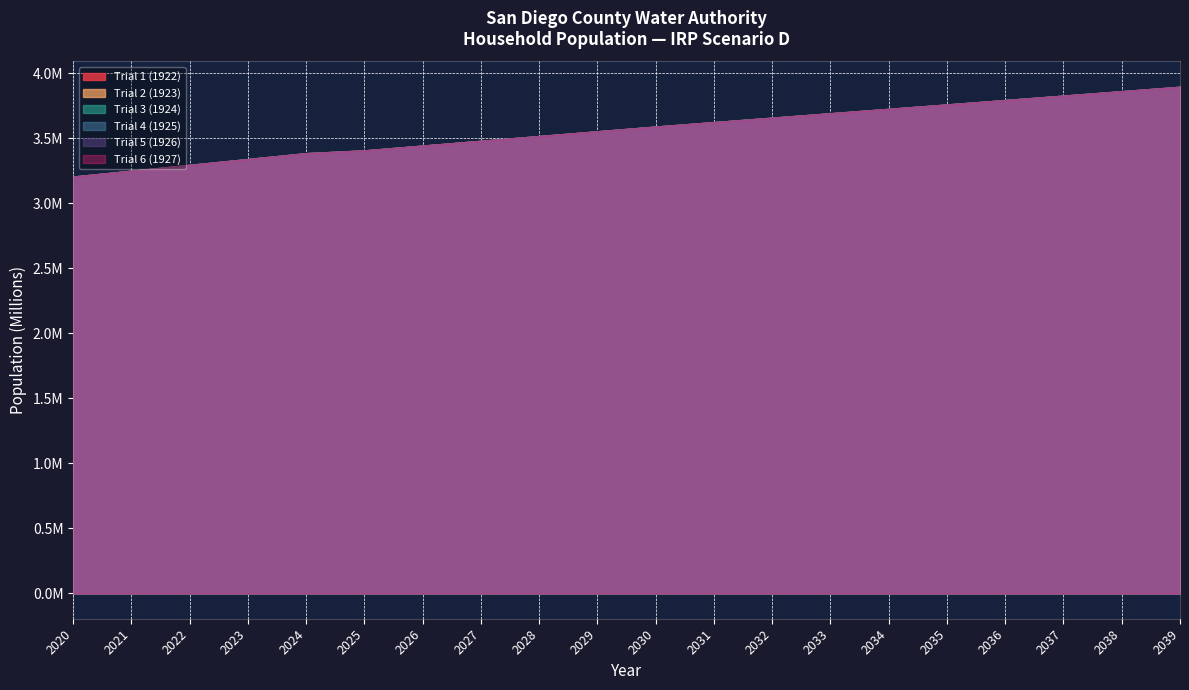

What is the smallest value displayed?

3204751.9